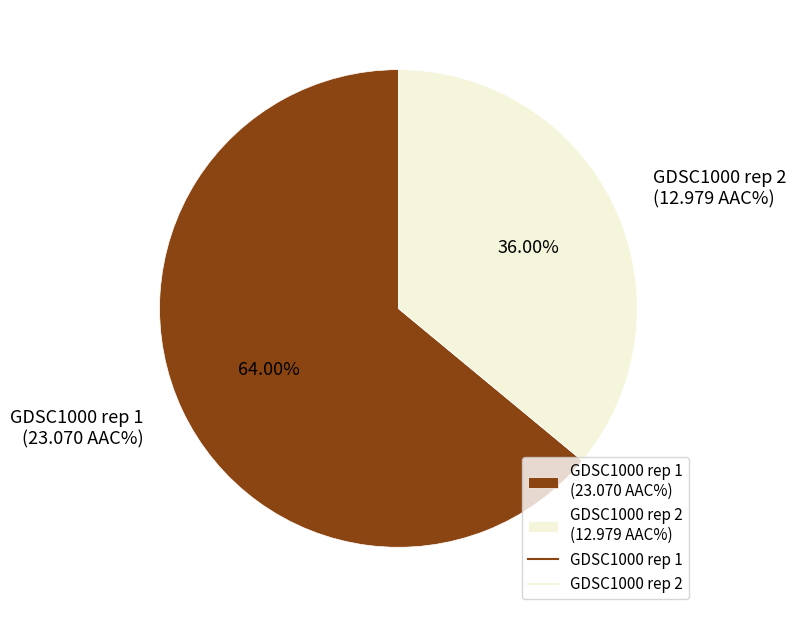

What portion of the pie excludes GDSC1000 rep 1?

36.0%